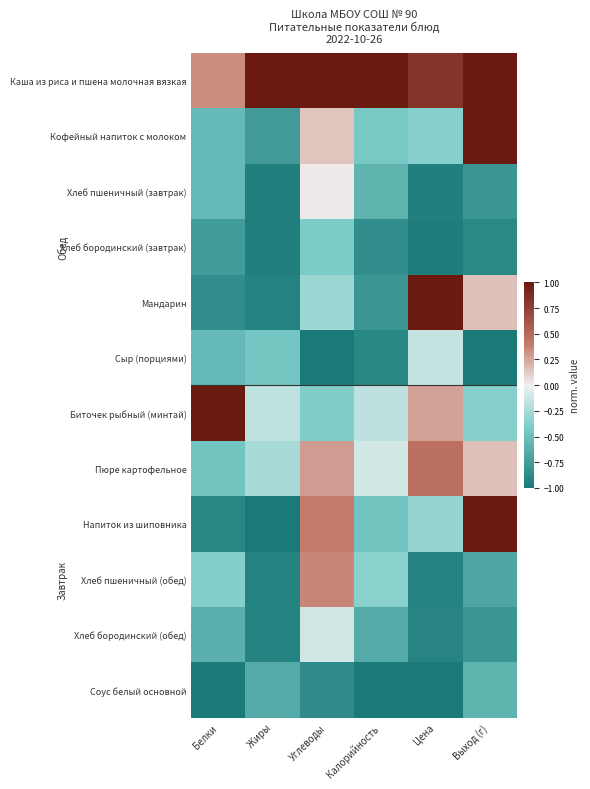

Reading left to right, transcribe all the data shown in this chart.

Каша из риса и пшена молочная вязкая: Белки=0.3	Жиры=1.0	Углеводы=1.0	Калорийность=1.0	Цена=0.8	Выход (г)=1.0
Кофейный напиток с молоком: Белки=-0.5	Жиры=-0.8	Углеводы=0.1	Калорийность=-0.4	Цена=-0.4	Выход (г)=1.0
Хлеб пшеничный (завтрак): Белки=-0.5	Жиры=-0.9	Углеводы=0.0	Калорийность=-0.6	Цена=-0.9	Выход (г)=-0.8
Хлеб бородинский (завтрак): Белки=-0.8	Жиры=-1.0	Углеводы=-0.4	Калорийность=-0.9	Цена=-1.0	Выход (г)=-0.9
Мандарин: Белки=-0.8	Жиры=-0.9	Углеводы=-0.3	Калорийность=-0.8	Цена=1.0	Выход (г)=0.2
Сыр (порциями): Белки=-0.5	Жиры=-0.4	Углеводы=-1.0	Калорийность=-0.9	Цена=-0.2	Выход (г)=-1.0
Биточек рыбный (минтай): Белки=1.0	Жиры=-0.2	Углеводы=-0.4	Калорийность=-0.2	Цена=0.3	Выход (г)=-0.4
Пюре картофельное: Белки=-0.5	Жиры=-0.3	Углеводы=0.3	Калорийность=-0.1	Цена=0.5	Выход (г)=0.2
Напиток из шиповника: Белки=-0.9	Жиры=-1.0	Углеводы=0.4	Калорийность=-0.5	Цена=-0.3	Выход (г)=1.0
Хлеб пшеничный (обед): Белки=-0.4	Жиры=-0.9	Углеводы=0.4	Калорийность=-0.4	Цена=-0.9	Выход (г)=-0.7
Хлеб бородинский (обед): Белки=-0.6	Жиры=-0.9	Углеводы=-0.1	Калорийность=-0.7	Цена=-0.9	Выход (г)=-0.8
Соус белый основной: Белки=-1.0	Жиры=-0.7	Углеводы=-0.9	Калорийность=-1.0	Цена=-1.0	Выход (г)=-0.6